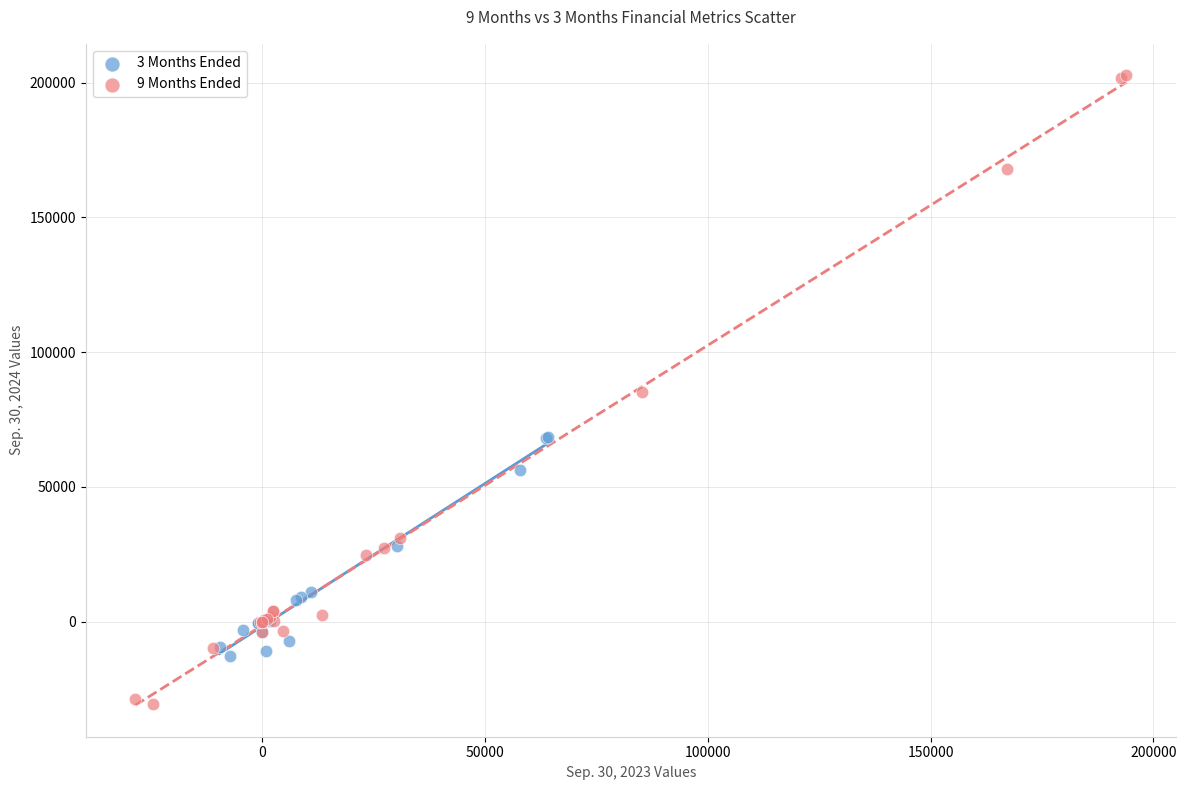

Which series contains the lowest Y value?

9 Months Ended